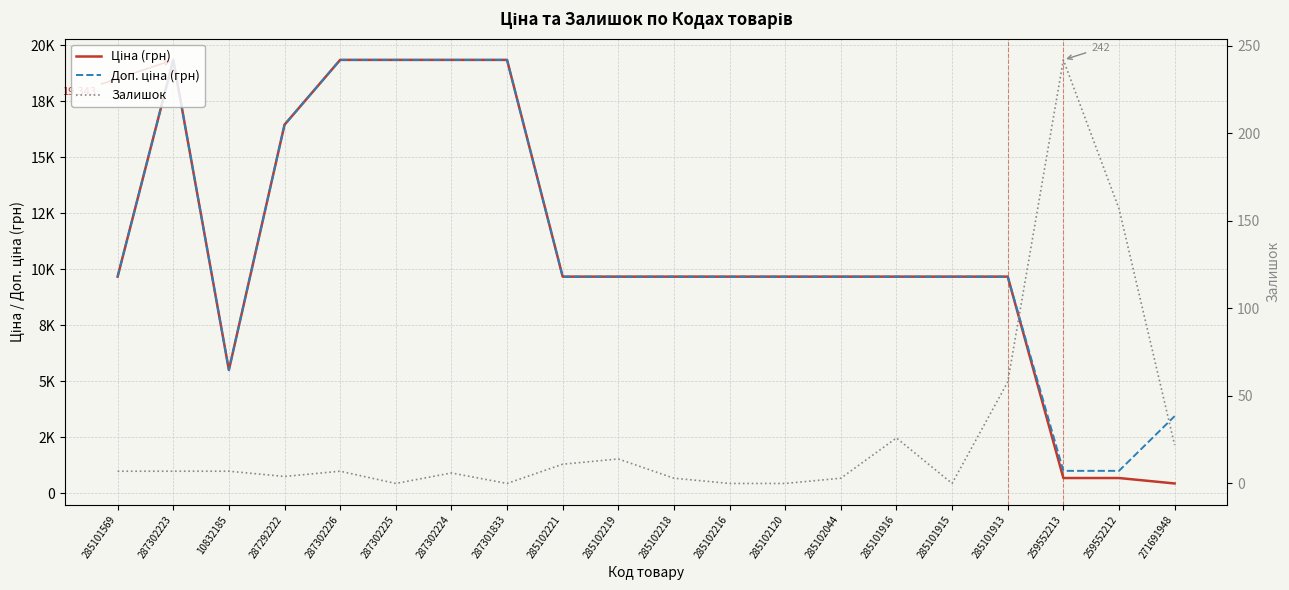

What is the value of the Ціна (грн) point at the 1st from the left?

9664.7